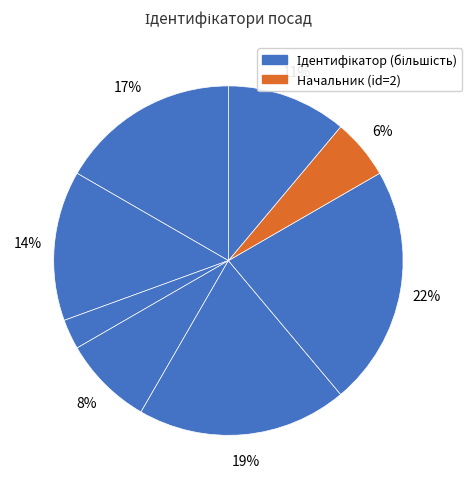

Count the number of slices in the pie.

8